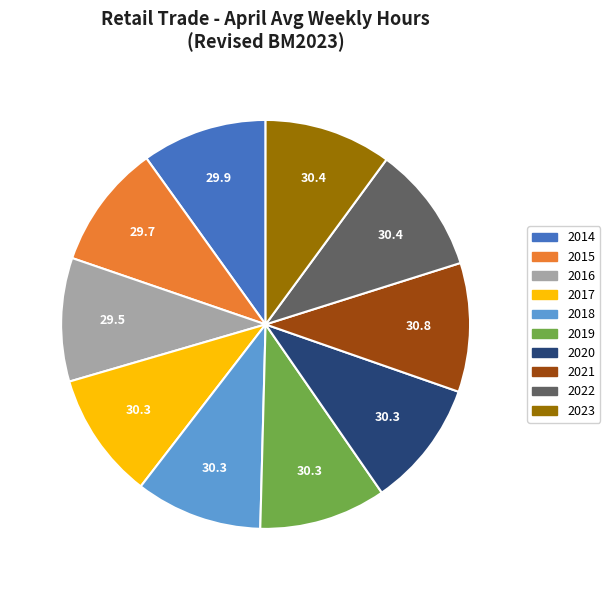

Is it true that 2016 is 2% of the pie?

False